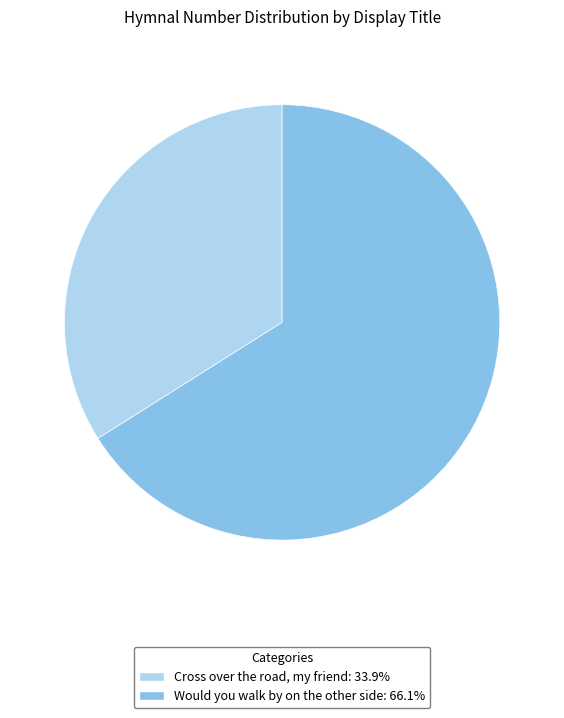

True or false: Cross over the road, my friend accounts for 48% of the total.

False